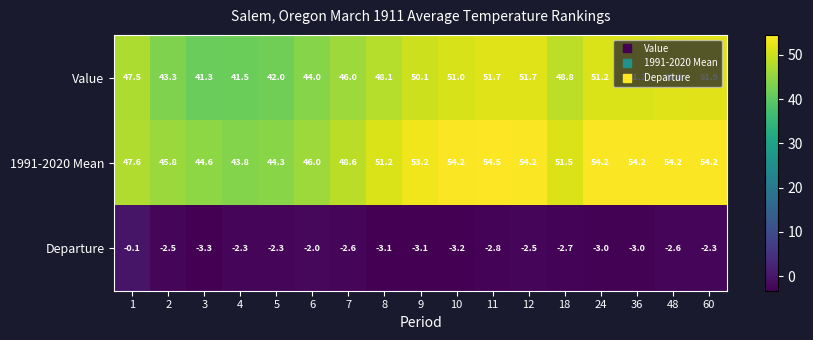

What value does the 1991-2020 Mean series have at 9?

53.2